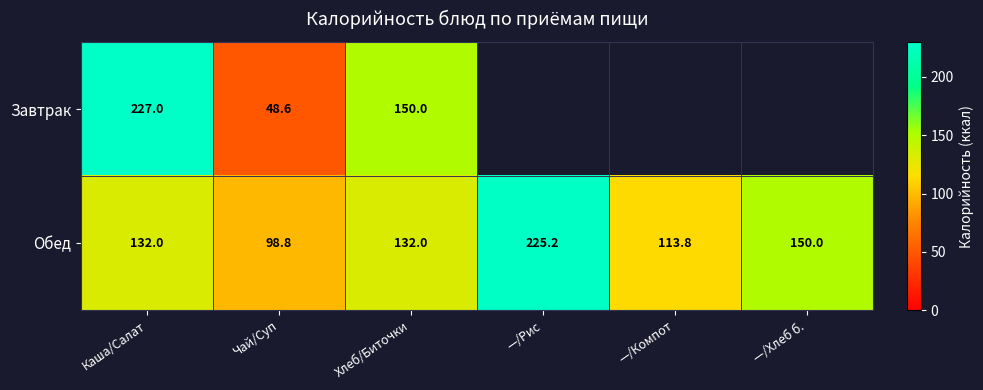

At Каша/Салат, list the series in order from smallest to largest.

Обед, Завтрак